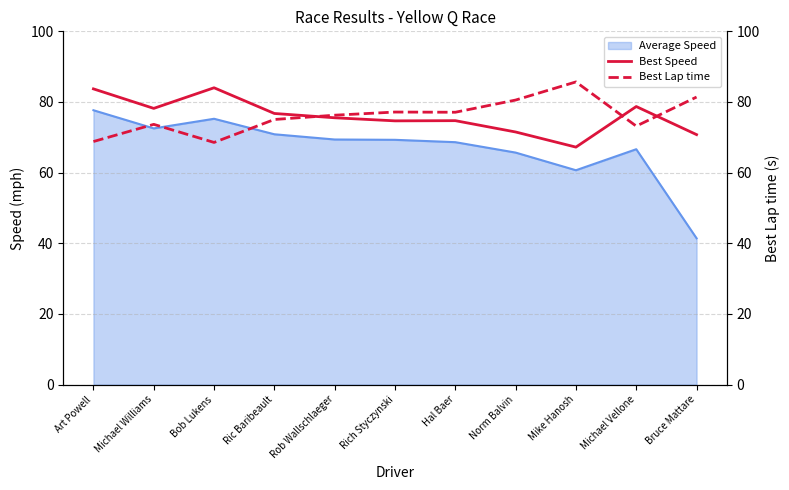

Which category has the highest value in the Best Lap time series?

Mike Hanosh